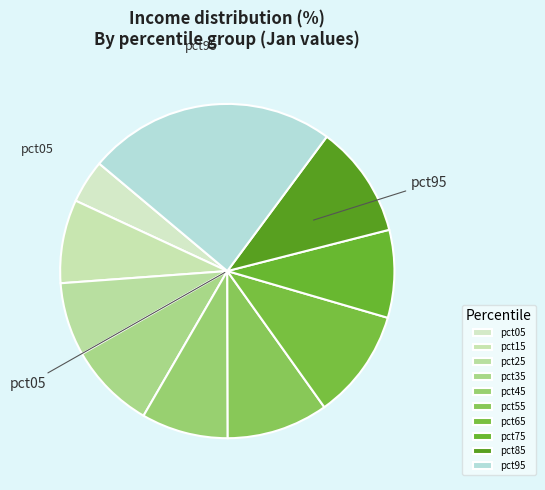

What percentage do pct45 and pct35 together represent?

16.8%